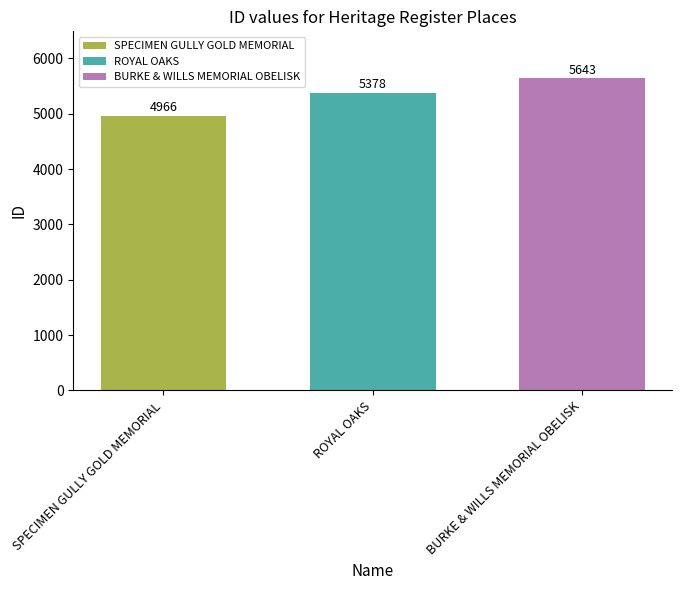

Reading left to right, what are all the values shown in this chart?

SPECIMEN GULLY GOLD MEMORIAL=4966	ROYAL OAKS=5378	BURKE & WILLS MEMORIAL OBELISK=5643